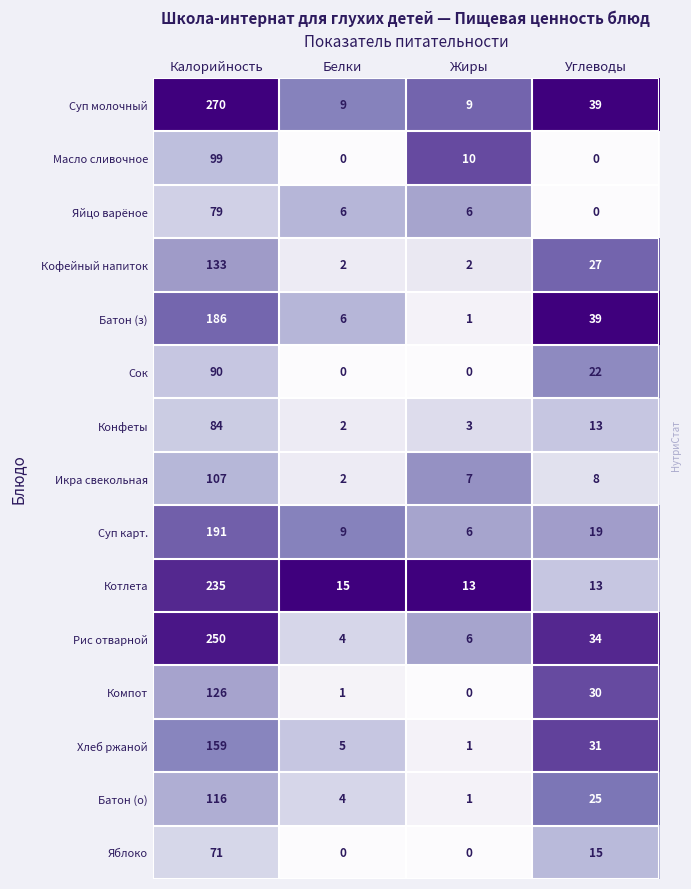

True or false: Котлета has a value of 25 at Белки.

False